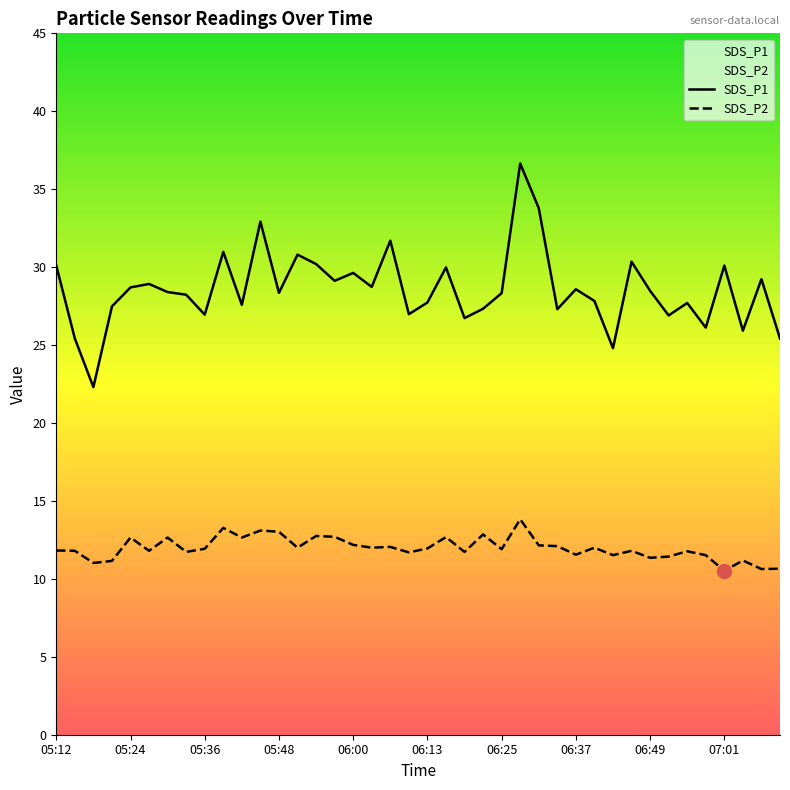

At which category is the sum across all series the highest?

06:28